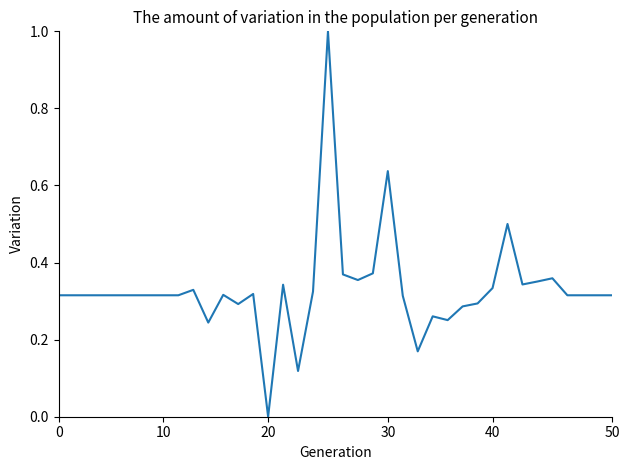

What is the difference between the maximum and minimum values?

1.0